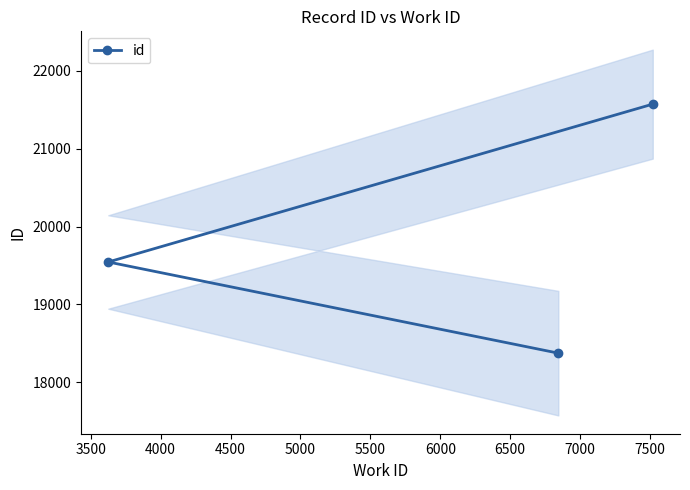

What is the lowest value of the id series?

18374